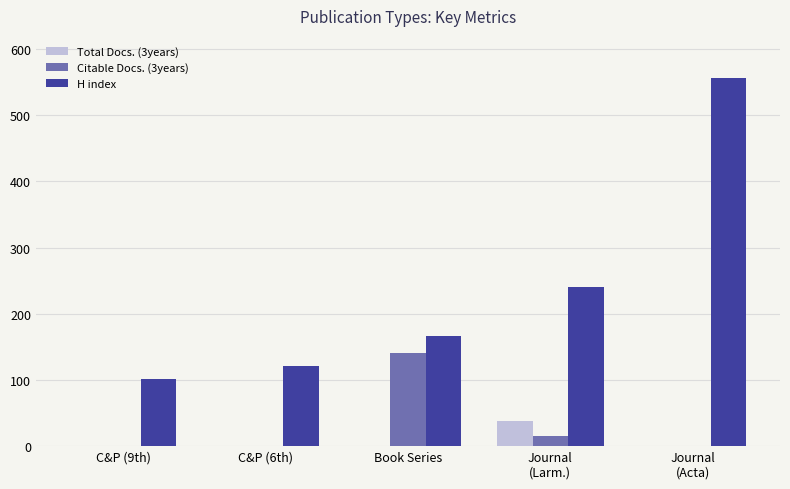

Reading left to right, what are all the values shown in this chart?

Total Docs. (3years): C&P (9th)=0	C&P (6th)=0	Book Series=0	Journal
(Larm.)=38	Journal
(Acta)=0
Citable Docs. (3years): C&P (9th)=0	C&P (6th)=0	Book Series=141	Journal
(Larm.)=15	Journal
(Acta)=0
H index: C&P (9th)=101	C&P (6th)=121	Book Series=166	Journal
(Larm.)=240	Journal
(Acta)=557